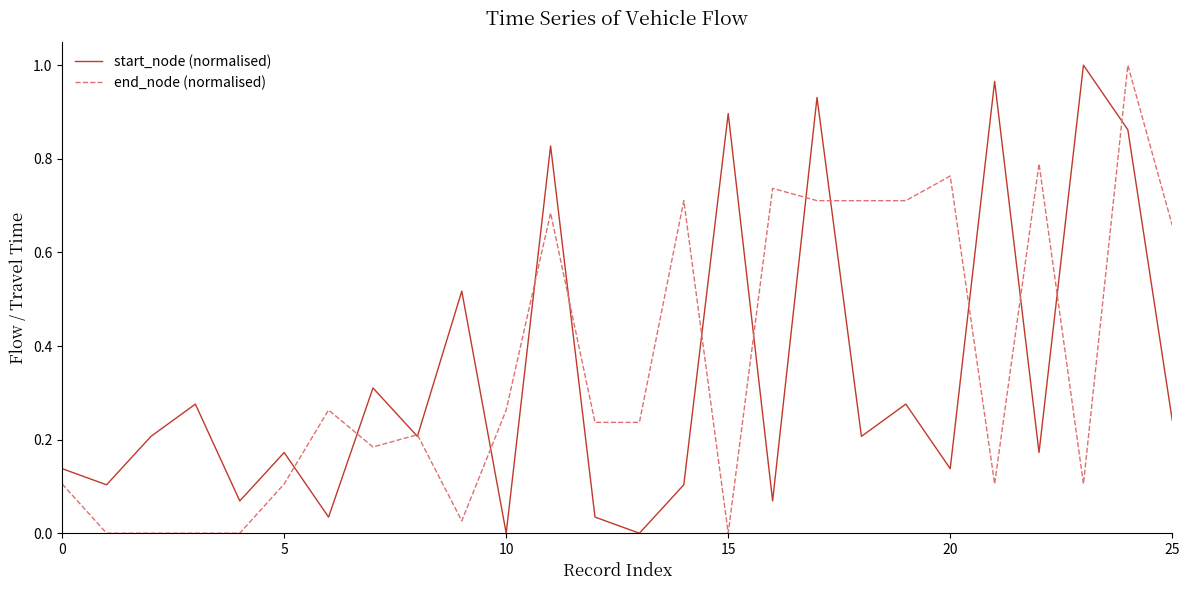

What are all the series names shown in the legend?

start_node (normalised), end_node (normalised)